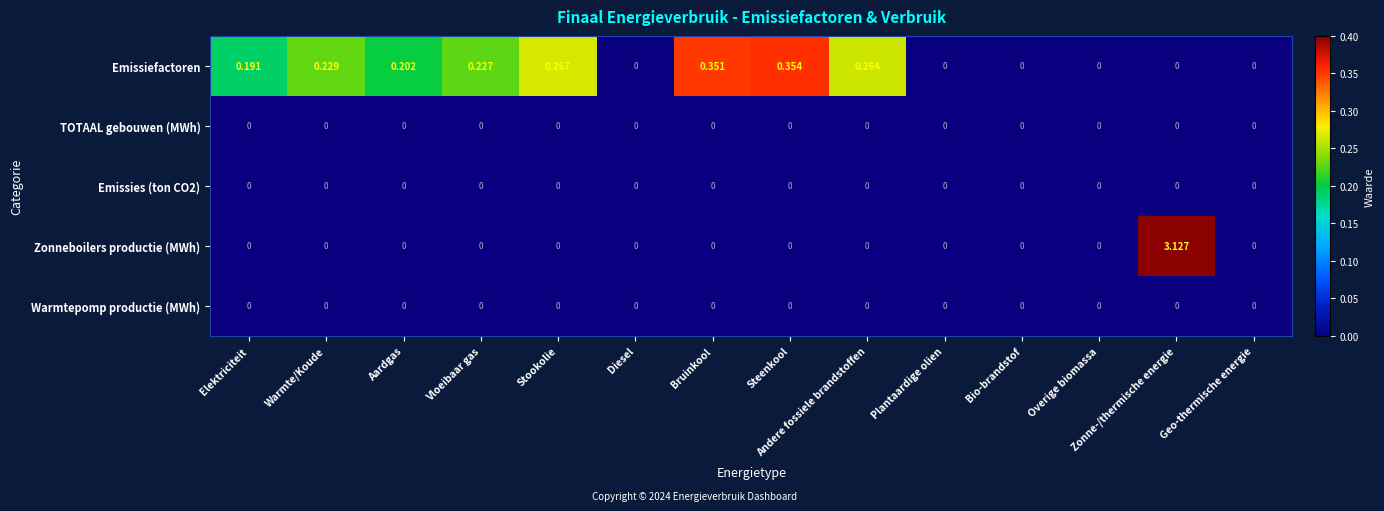

Which series has the largest range (max minus min)?

Zonneboilers productie (MWh)